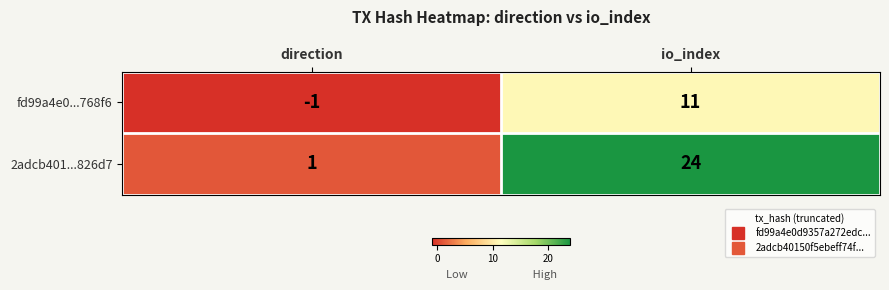

Is the value of fd99a4e0...768f6 at direction greater than the value of 2adcb401...826d7 at direction?

No